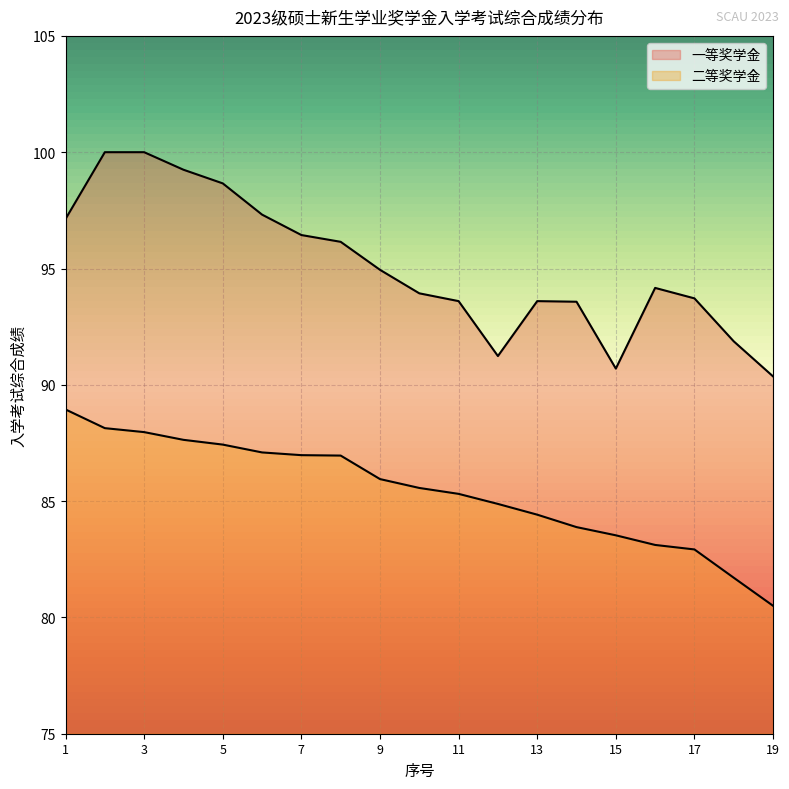

Rank the series by their maximum value, from highest to lowest.

一等奖学金, 二等奖学金